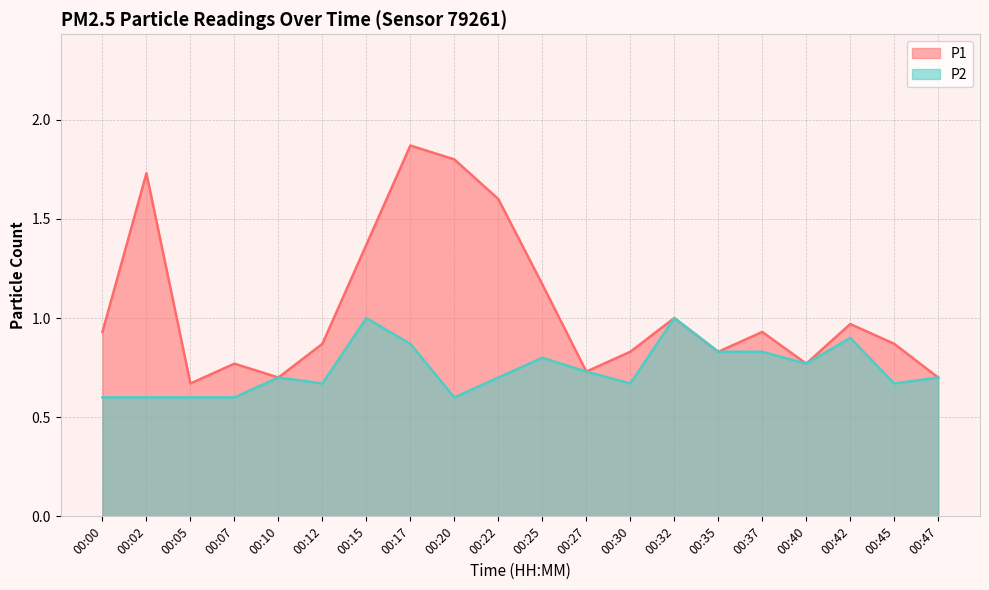

What is the value of the P2 point at the 9th from the left?

0.6